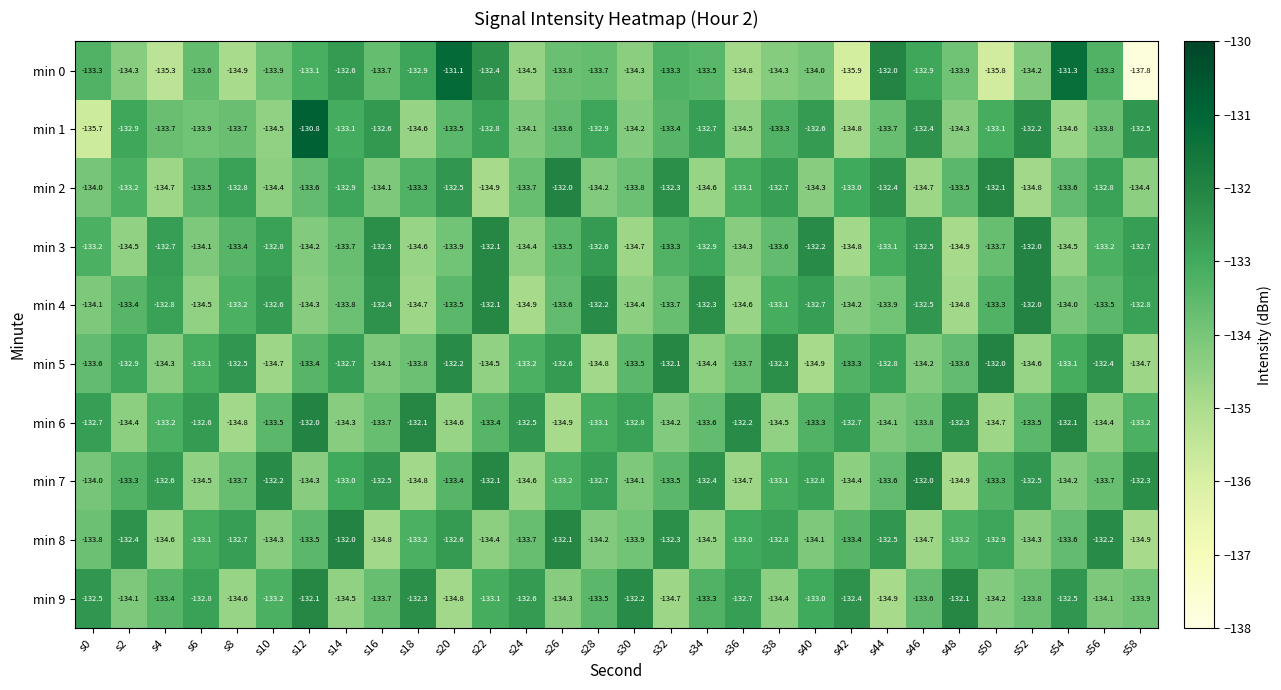

What is the spread (max minus min) of values at s58?

5.5